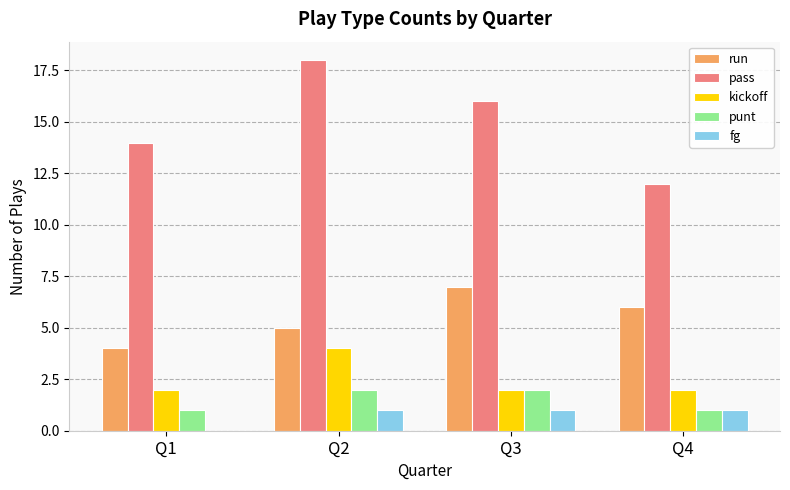

At which category is the sum across all series the highest?

Q2